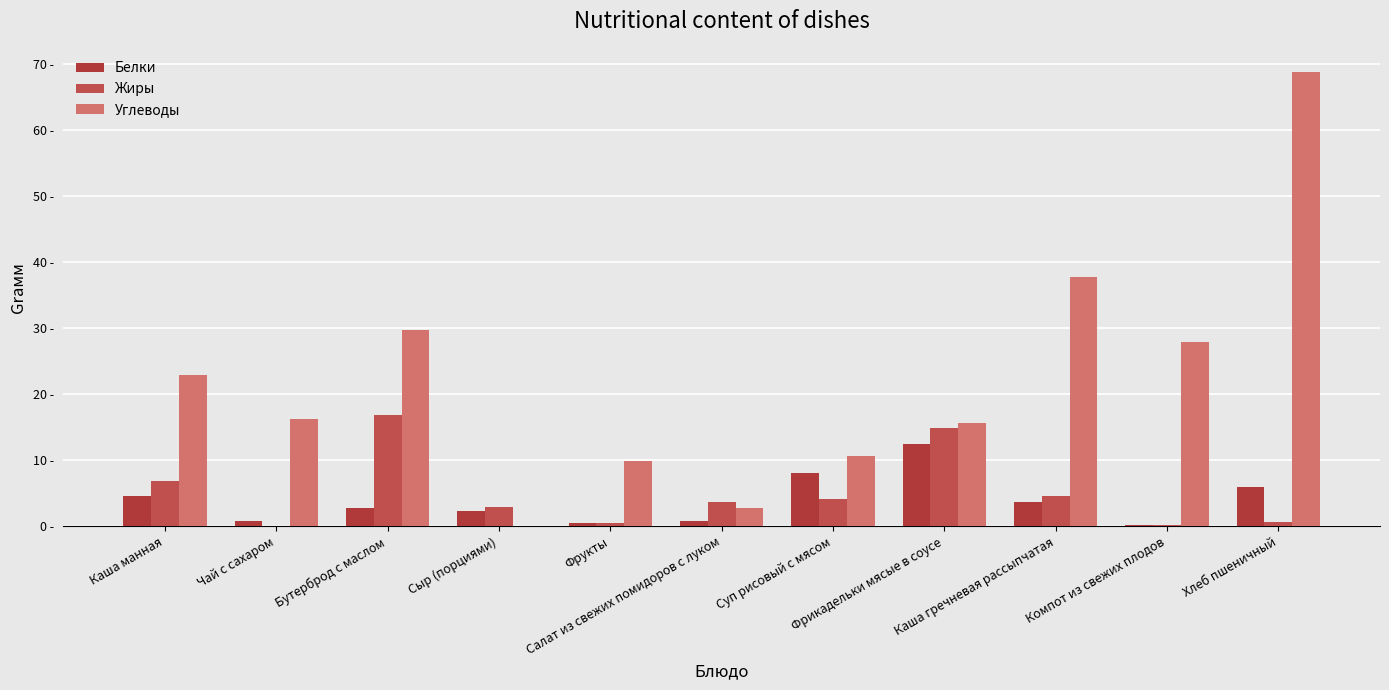

What is the difference between the maximum and minimum values in the Углеводы series?

68.9